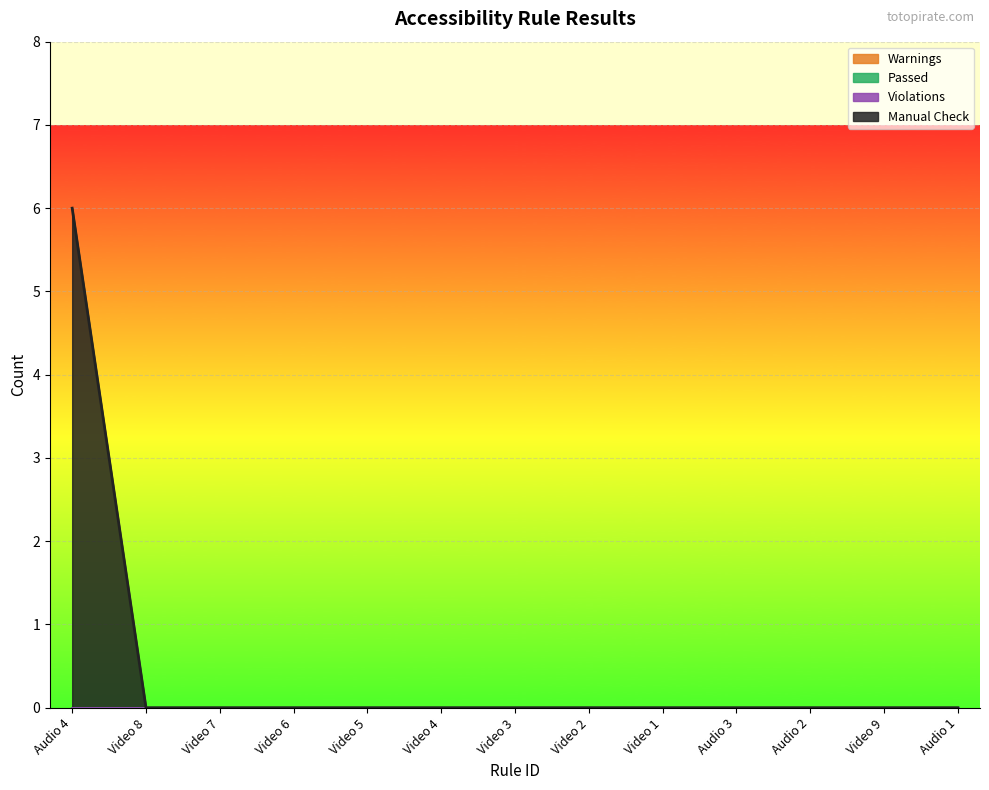

Where is Manual Check nearest to the value 3?

Audio 4